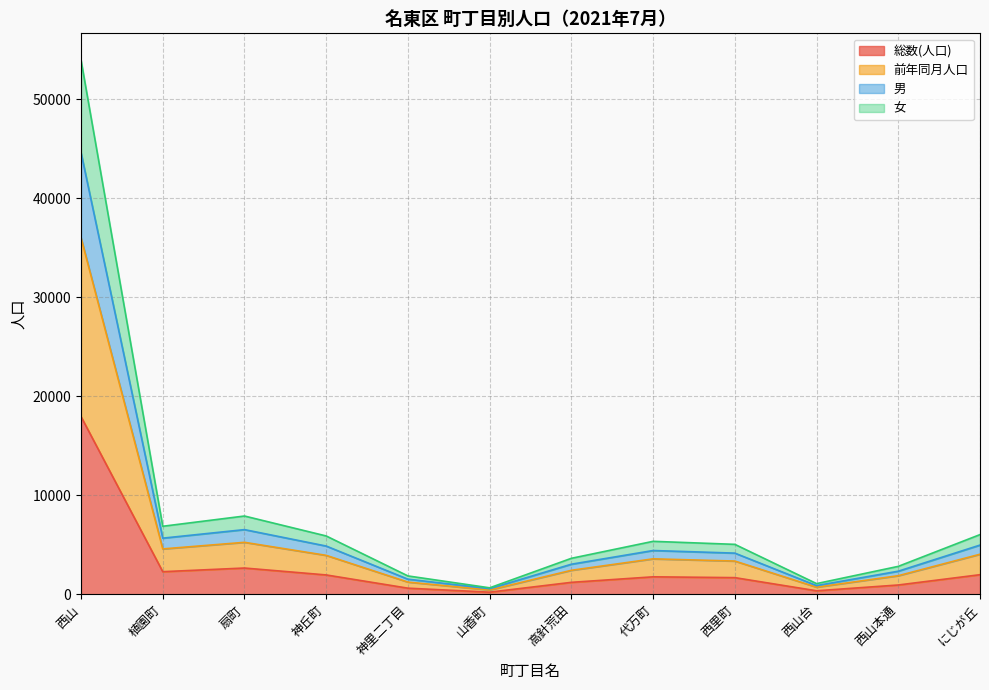

True or false: 総数(人口) has more than 0 interior local peaks.

True